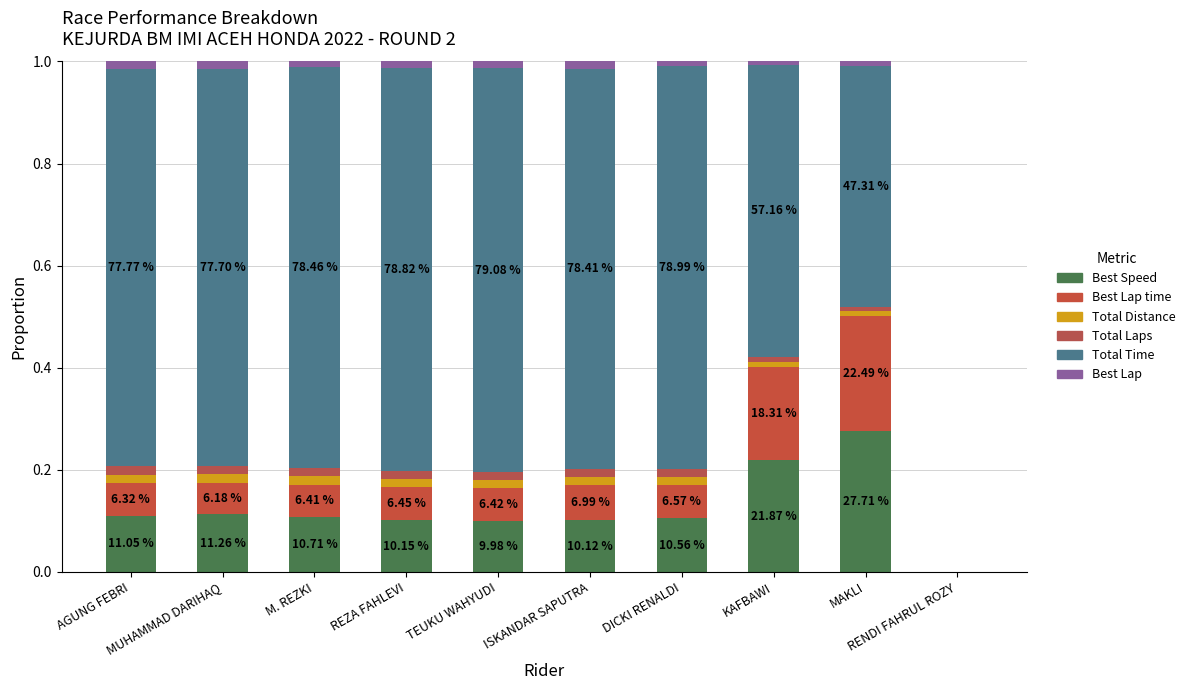

The Best Lap series shows 0.0 at ISKANDAR SAPUTRA. True or false?

False